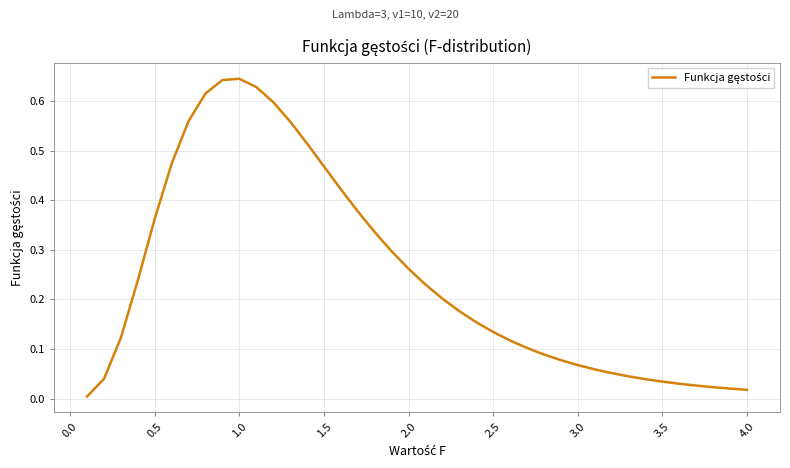

Reading left to right, transcribe all the data shown in this chart.

0.0	0.0	0.1	0.2	0.4	0.5	0.6	0.6	0.6	0.6	0.6	0.6	0.6	0.5	0.5	0.4	0.4	0.3	0.3	0.3	0.2	0.2	0.2	0.2	0.1	0.1	0.1	0.1	0.1	0.1	0.1	0.1	0.0	0.0	0.0	0.0	0.0	0.0	0.0	0.0